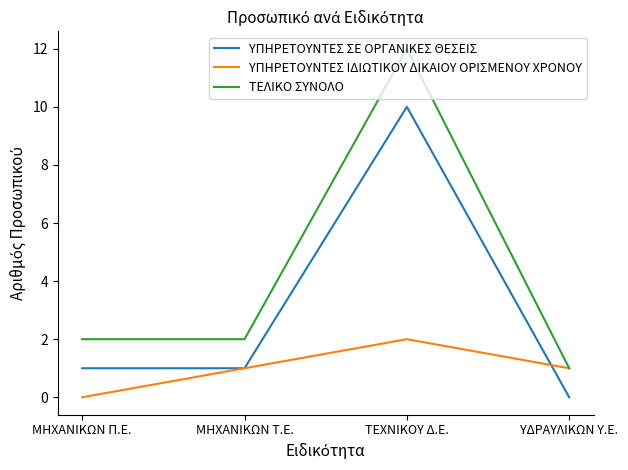

What is the maximum value shown in the chart?

12